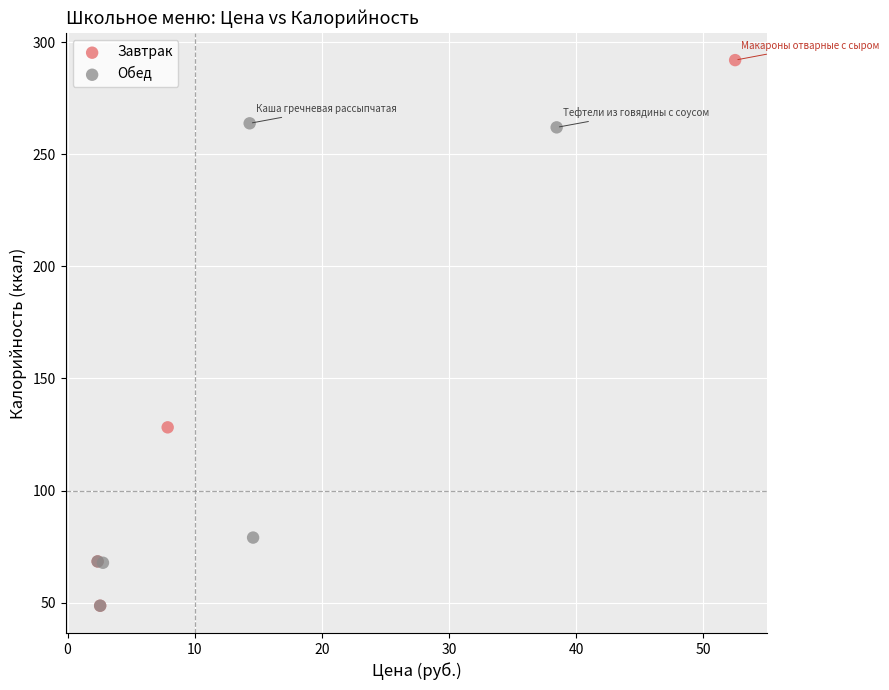

Which series has the largest Y range (max minus min)?

Завтрак